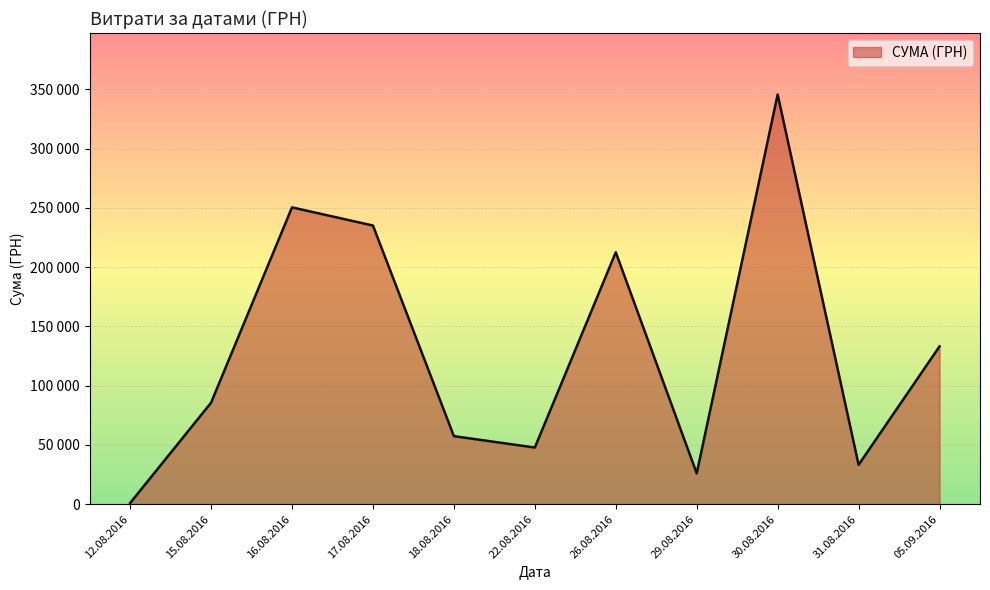

List the labels in order of value, largest first.

30.08.2016, 16.08.2016, 17.08.2016, 26.08.2016, 05.09.2016, 15.08.2016, 18.08.2016, 22.08.2016, 31.08.2016, 29.08.2016, 12.08.2016